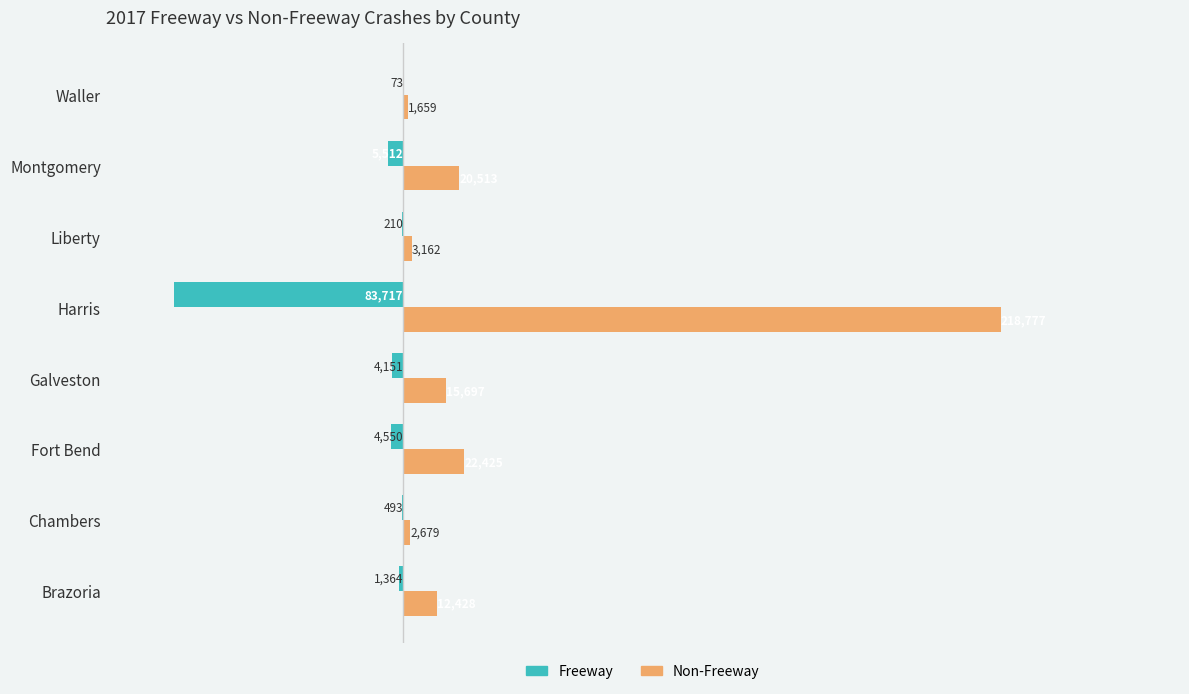

Where is Non-Freeway nearest to the value 110218?

Fort Bend